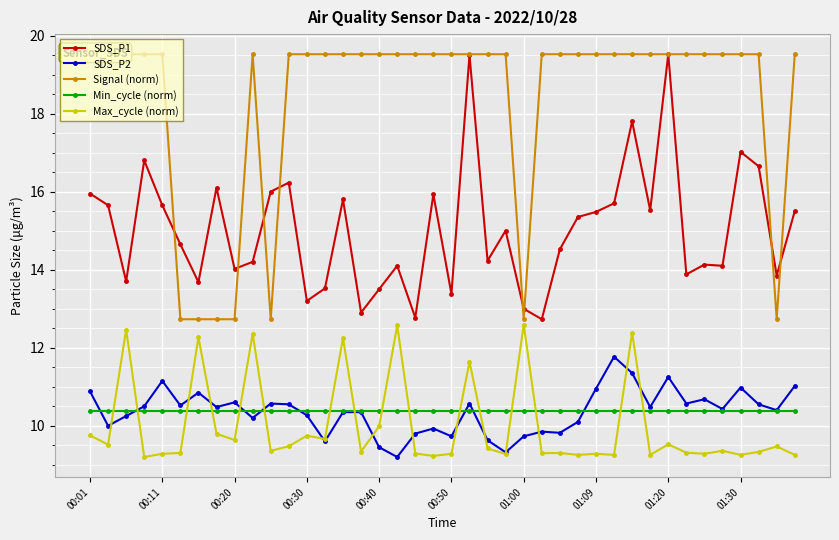

What are all the series names shown in the legend?

SDS_P1, SDS_P2, Signal (norm), Min_cycle (norm), Max_cycle (norm)